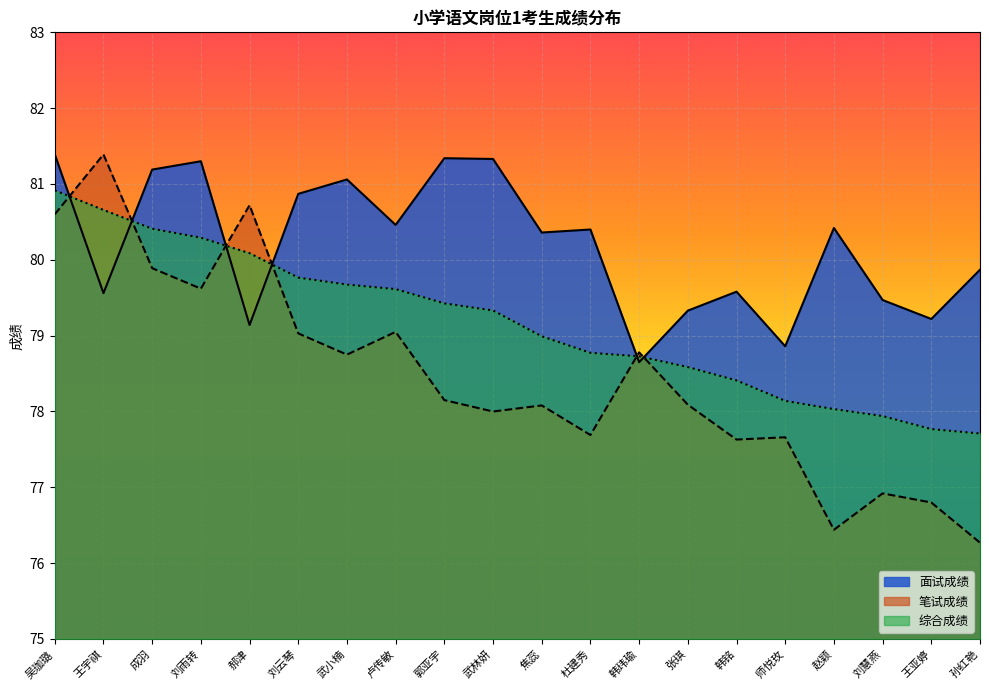

Does the chart display data point markers on the line(s)?

No